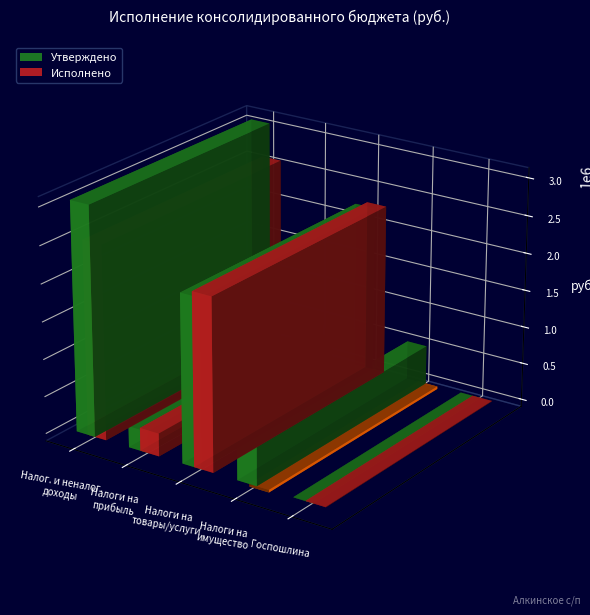

Which series has the largest total across all categories?

Утверждено